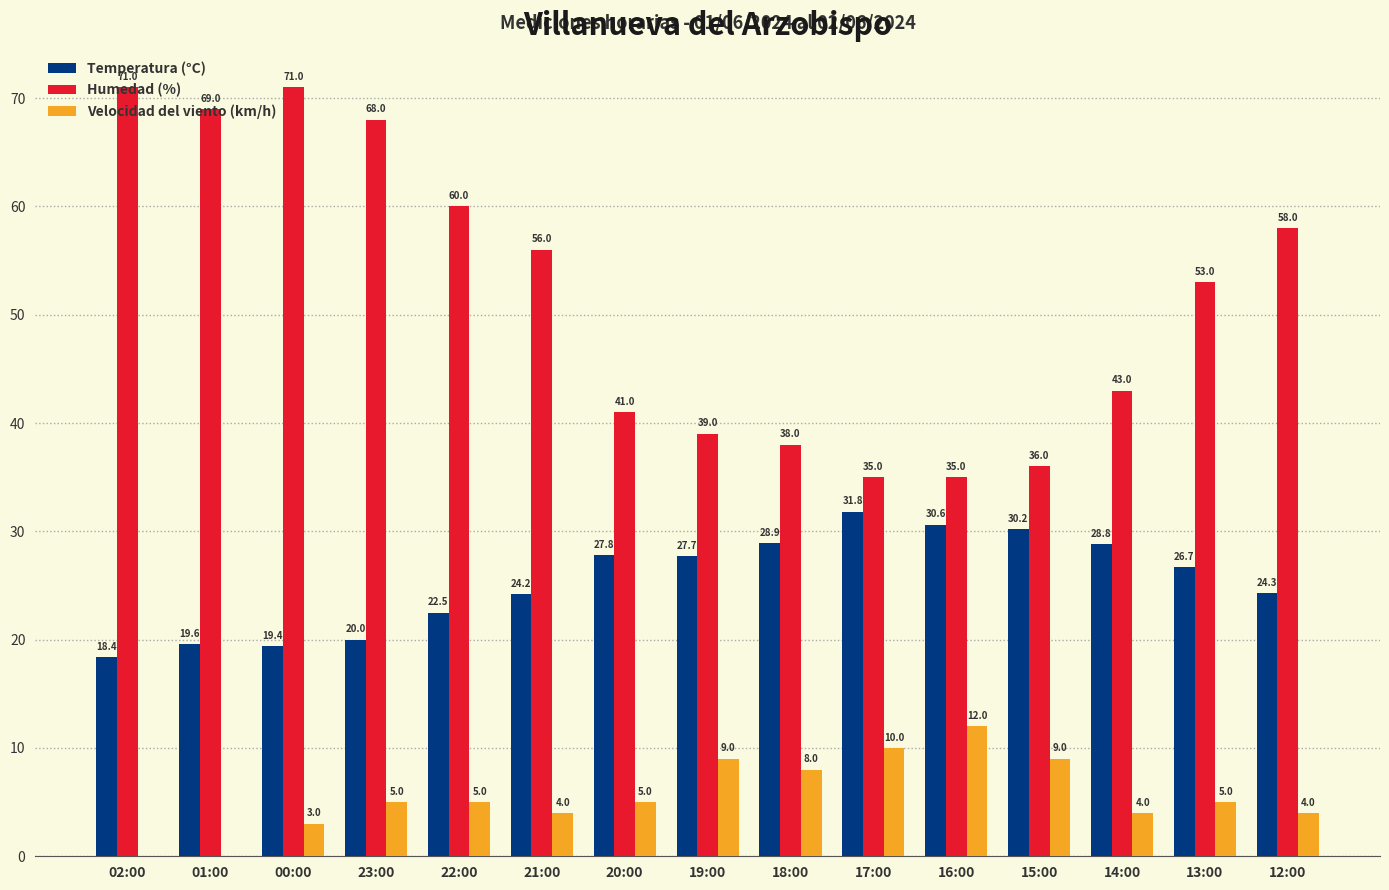

At which category is the sum across all series the highest?

00:00